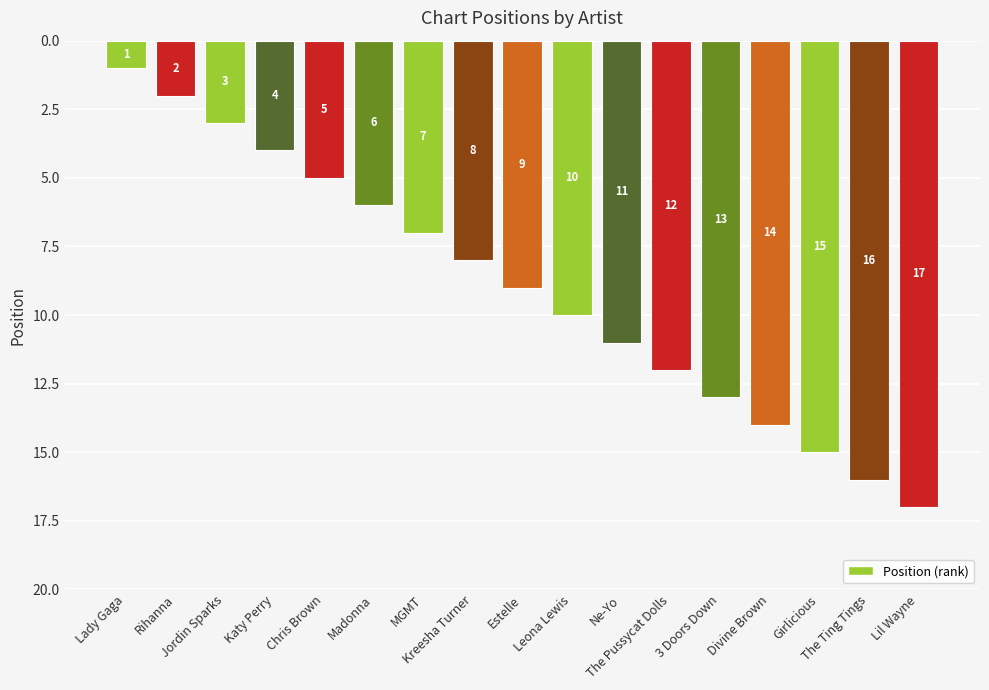

Are the bars horizontal?

No